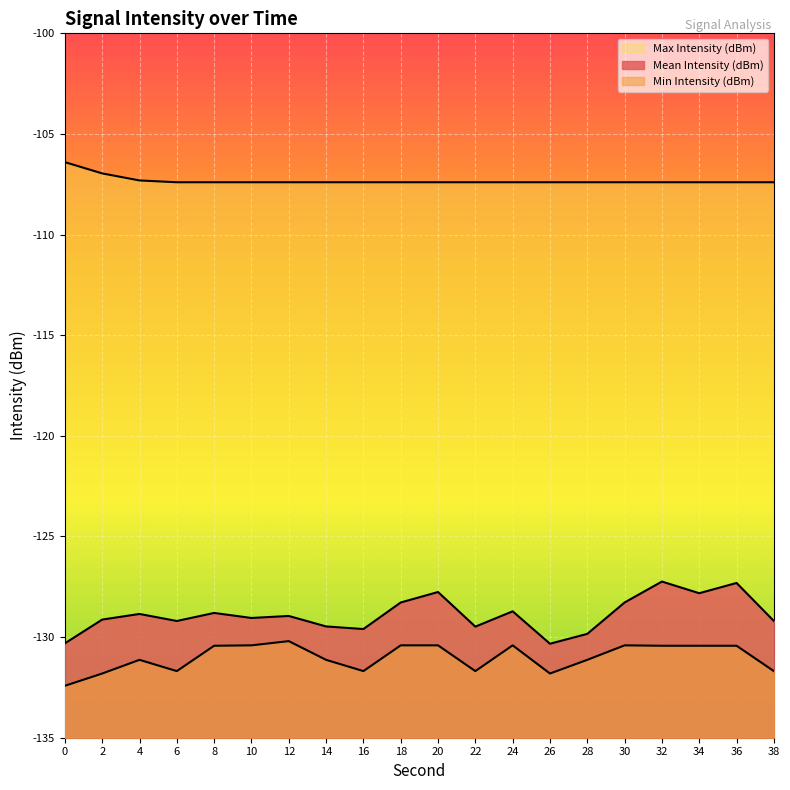

How many lines are shown in the chart?

3